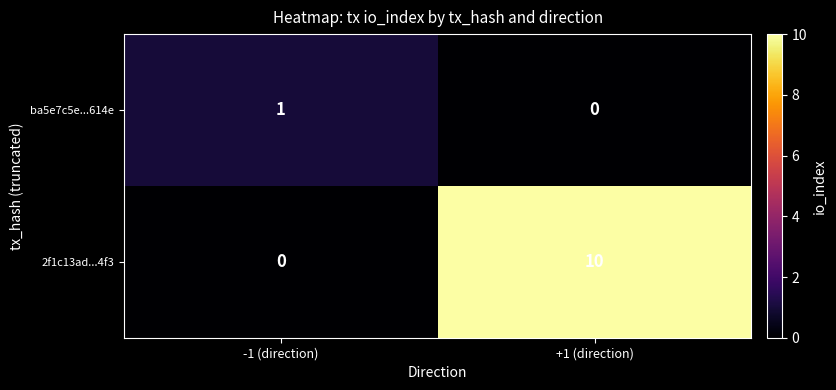

At -1 (direction), list the series in order from smallest to largest.

2f1c13ad...4f3, ba5e7c5e...614e